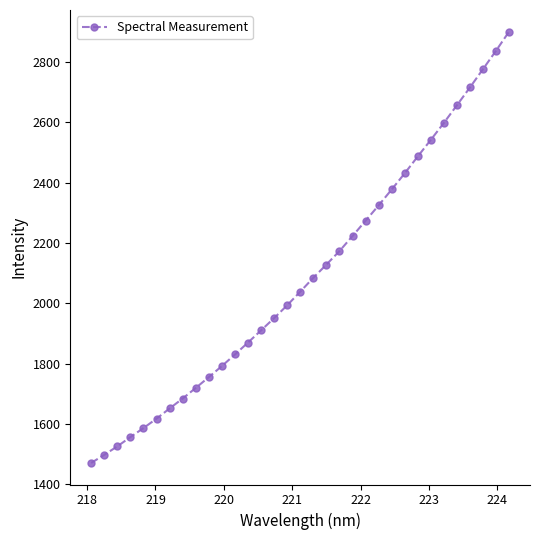

What is the greatest value displayed?

2901.8